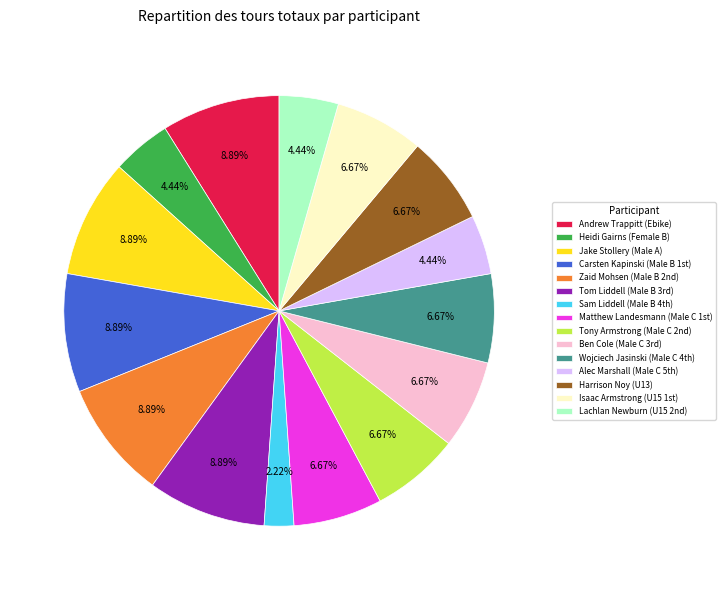

Is there any slice that represents more than half of the pie?

No